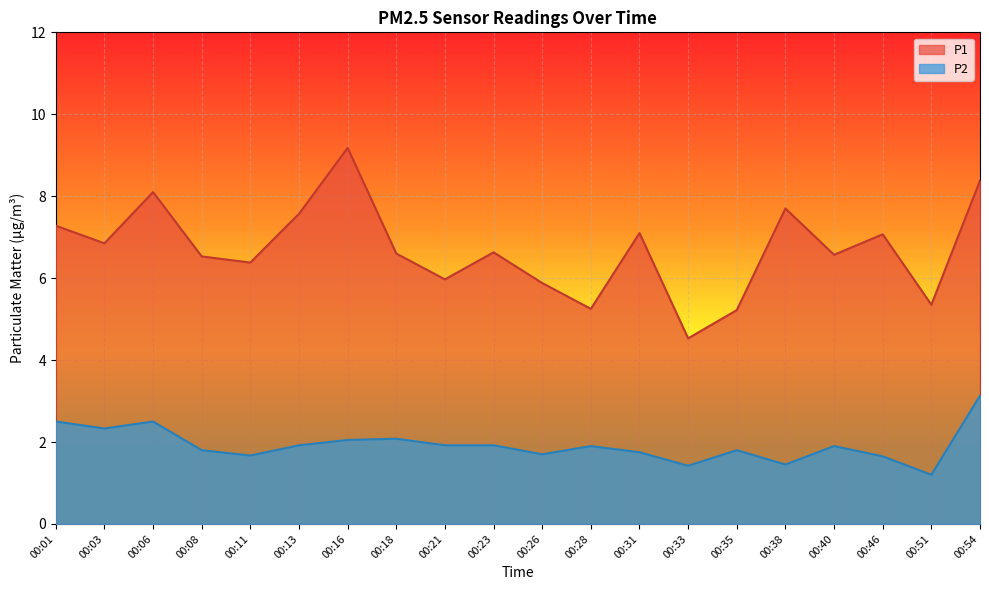

What is the value of the P2 point at the 20th from the left?

3.1